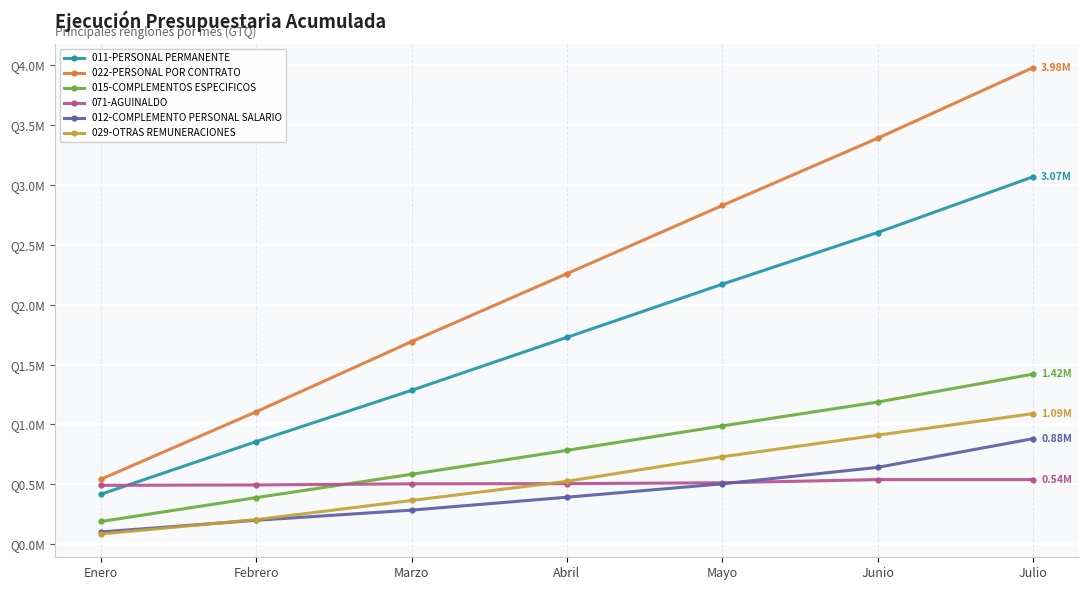

The 011-PERSONAL PERMANENTE series shows 1285831.2 at Marzo. True or false?

True